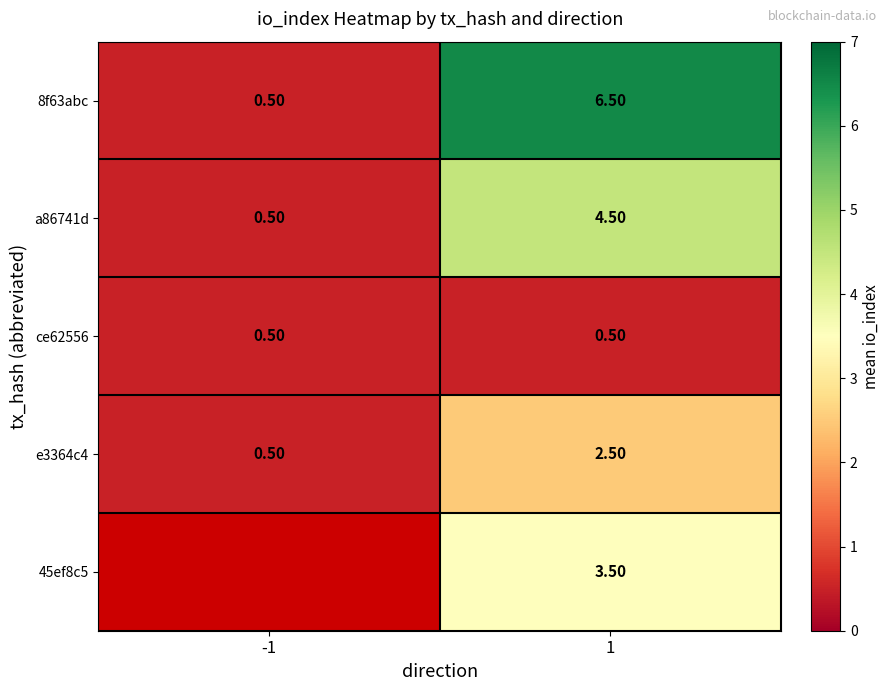

At which category is the sum across all series the highest?

1